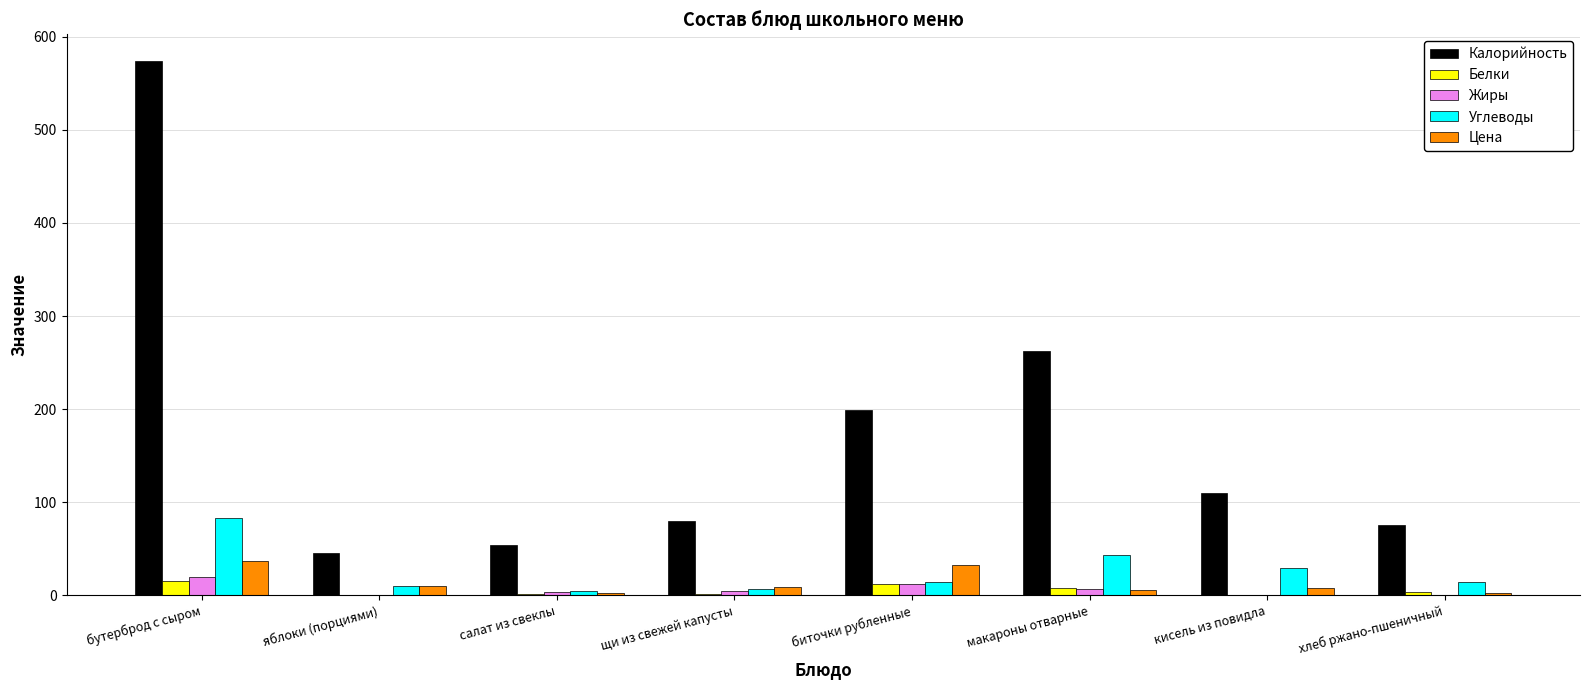

The Цена series shows 2.2 at салат из свеклы. True or false?

True